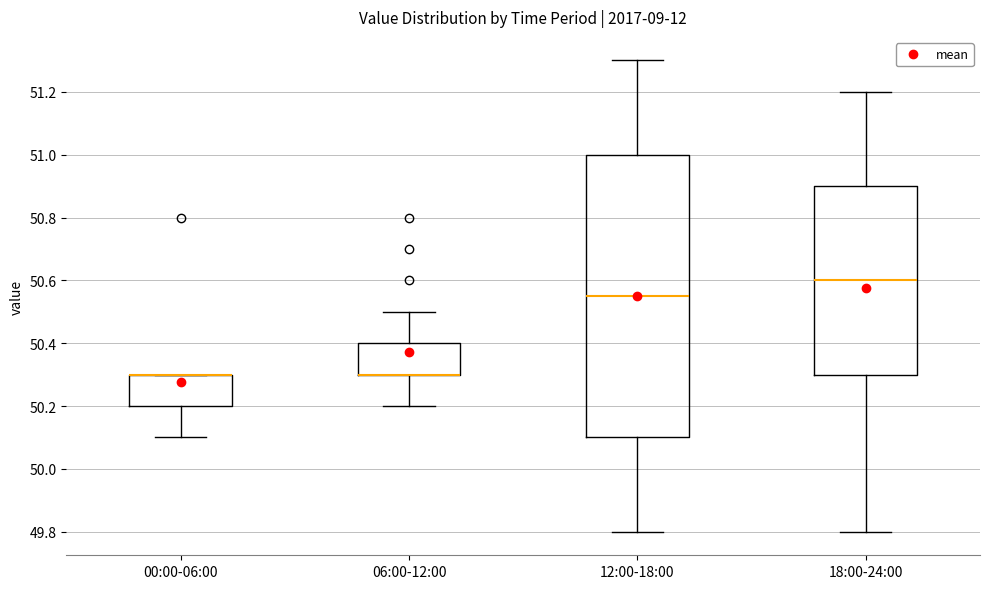

Reading left to right, transcribe this box plot: for each box, give where its median line is, the range the box spans, and where its two whiskers end, as read against the y-axis. The values are not printed on the chart, so give them approximately, as read against the axis.

00:00-06:00: median 50.30 (drawn on the box's upper edge), box 50.20 to 50.30, whiskers 50.10 to 50.30
06:00-12:00: median 50.30 (drawn on the box's lower edge), box 50.30 to 50.40, whiskers 50.20 to 50.50
12:00-18:00: median 50.56, box 50.10 to 51.00, whiskers 49.80 to 51.30
18:00-24:00: median 50.60, box 50.30 to 50.90, whiskers 49.80 to 51.20